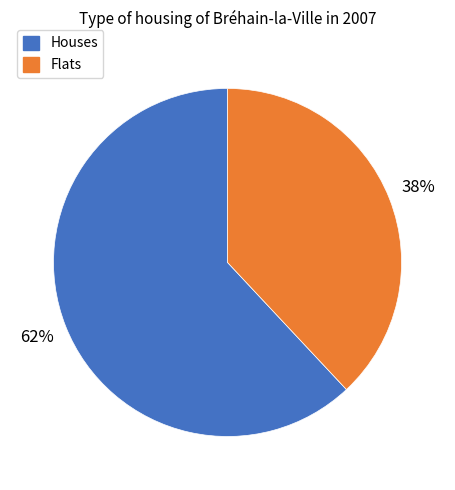

Do Flats and Houses together represent more than half of the pie?

Yes